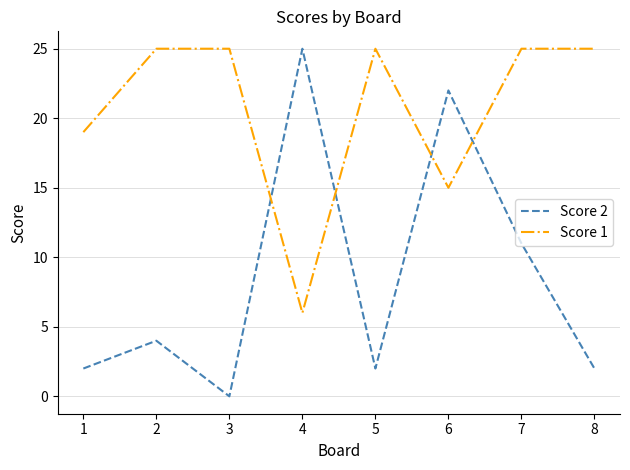

True or false: Score 2 has a value of 0 at 3.

True